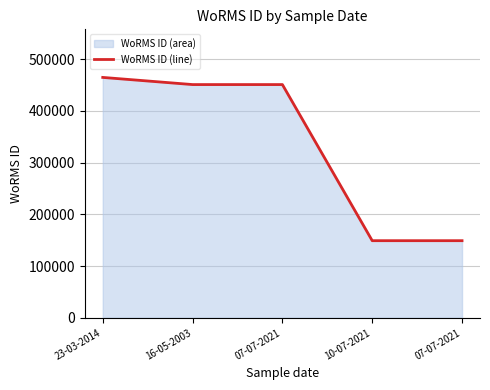

True or false: the data has more than 1 interior local peaks.

False